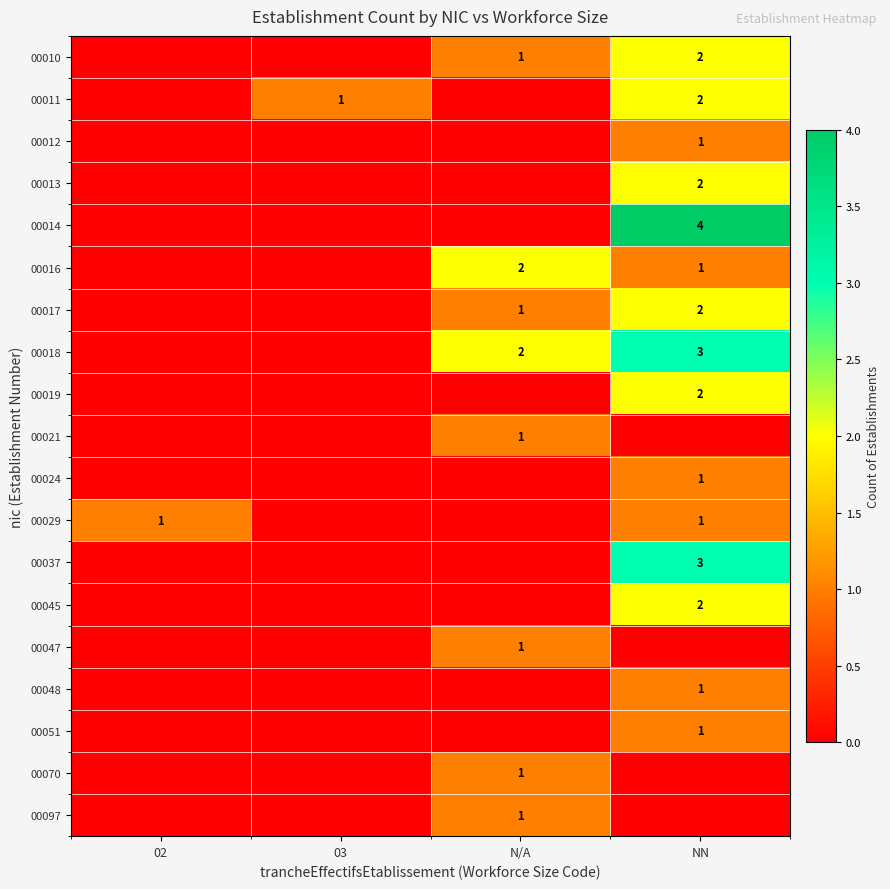

The value of 00017 at N/A is 0. True or false?

False